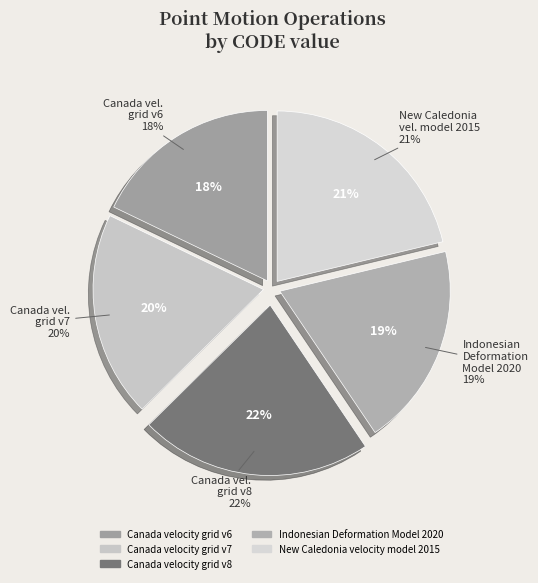

Does Canada velocity grid v8 represent more than half of the total?

No